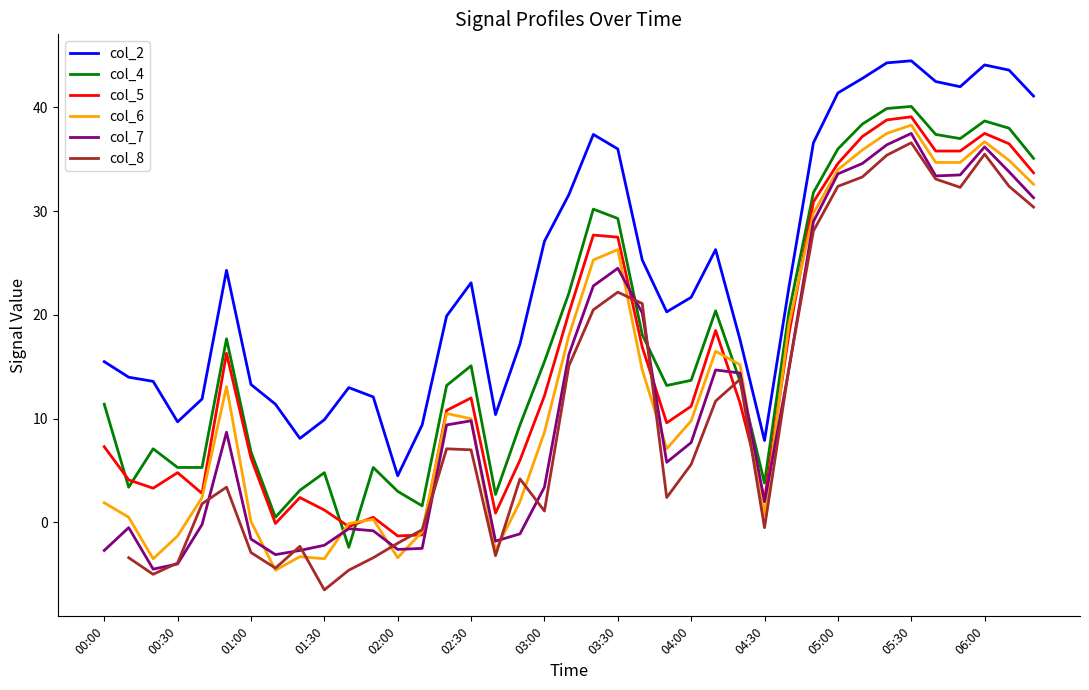

True or false: col_2 and col_4 intersect in this chart.

False